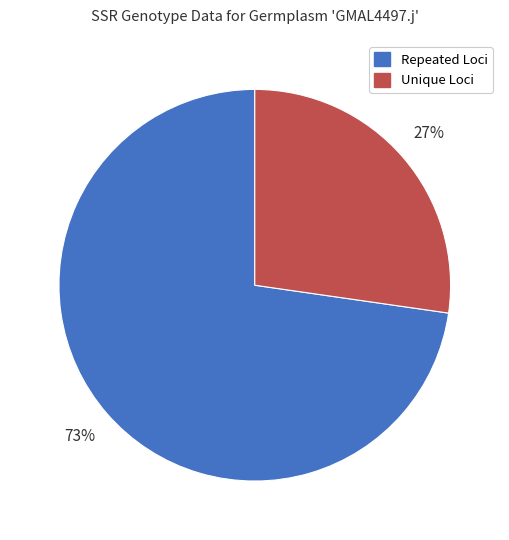

Is there a majority slice in this chart?

Yes